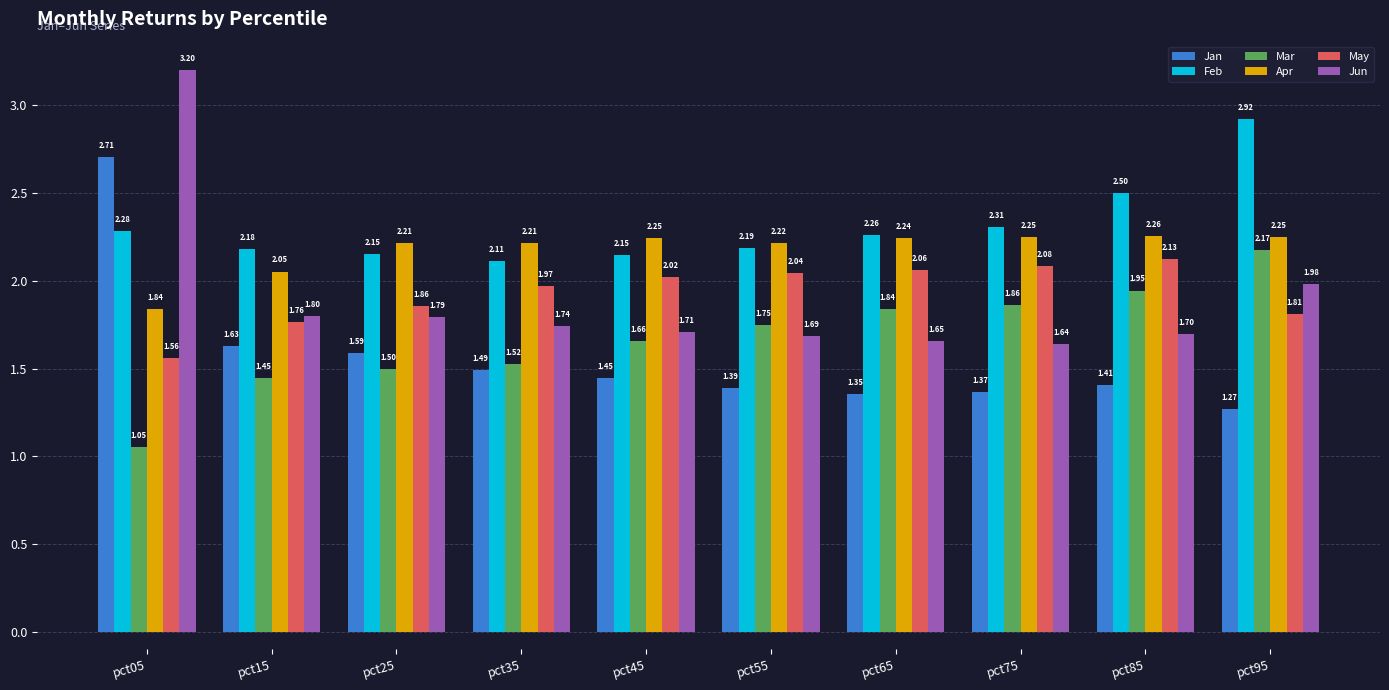

Which series has the largest range (max minus min)?

Jun